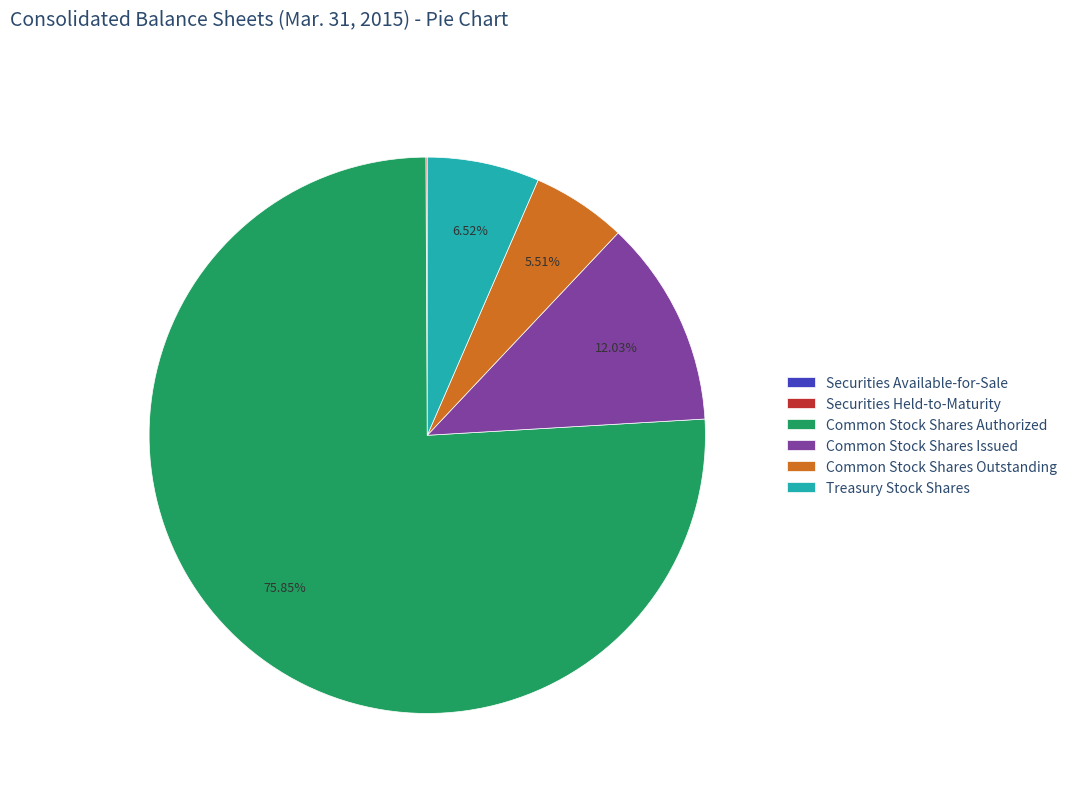

Which category accounts for the majority?

Common Stock Shares Authorized